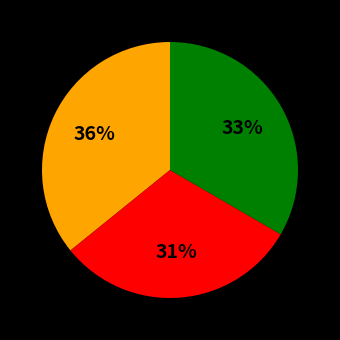

Is there any slice that represents more than half of the pie?

No